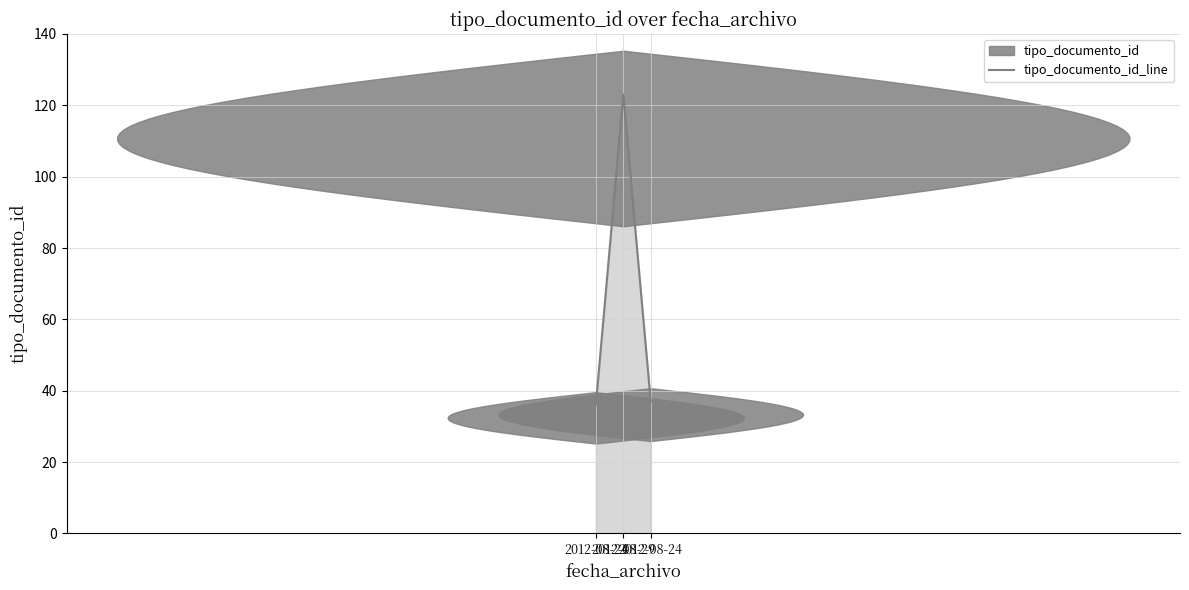

Reading left to right, what are all the values shown in this chart?

36	123	37